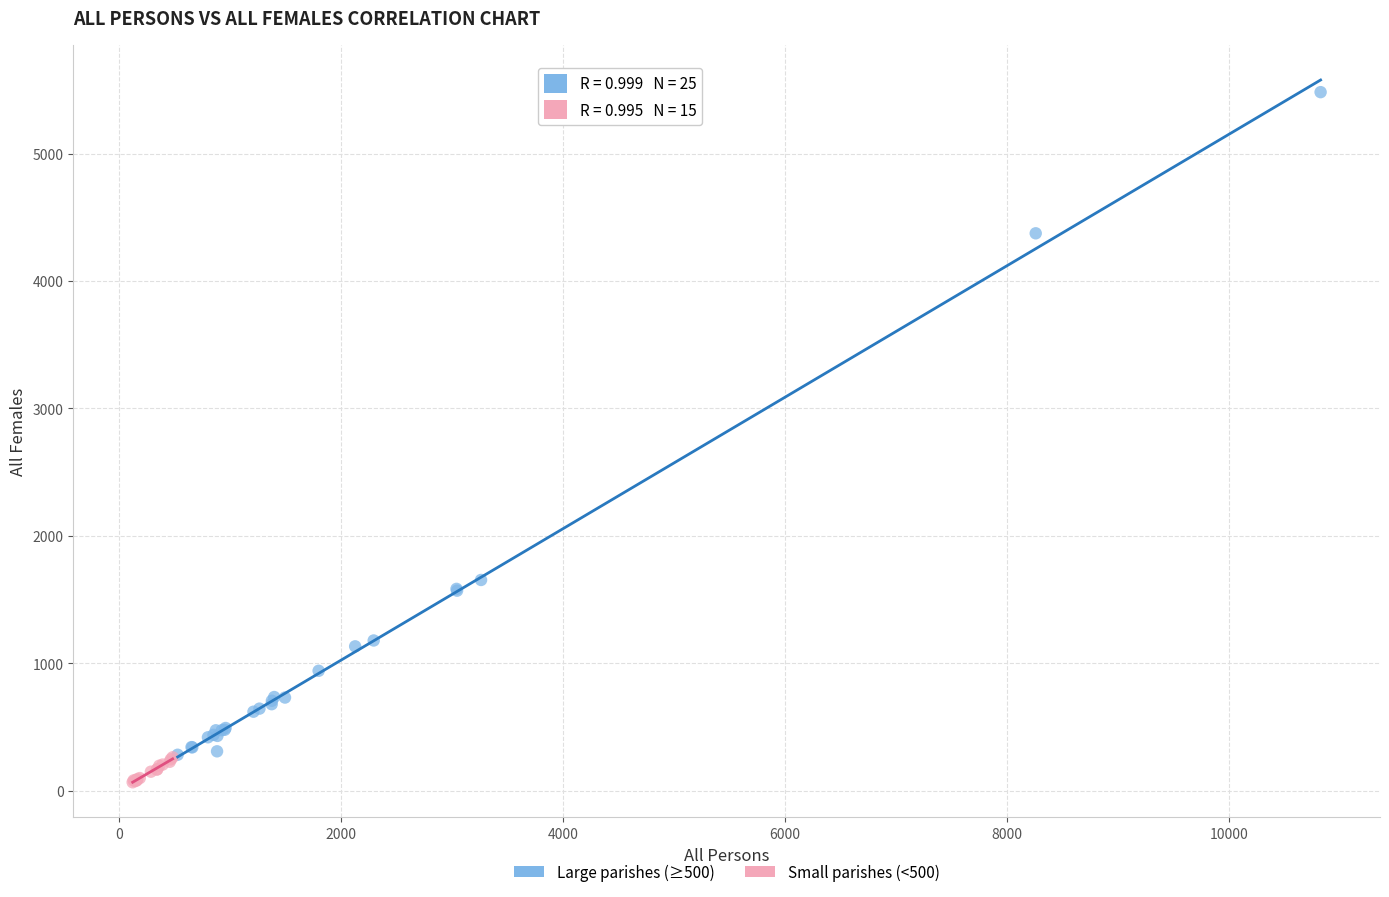

Which series has the largest Y range (max minus min)?

Large parishes (≥500)